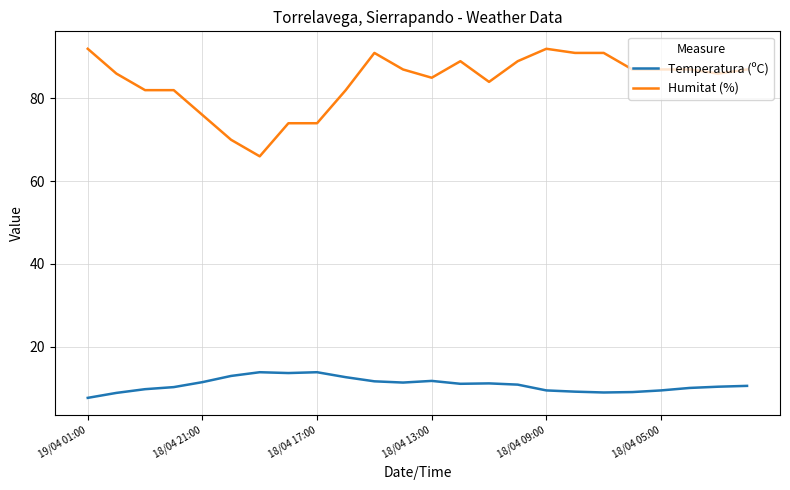

Which series has the largest range (max minus min)?

Humitat (%)